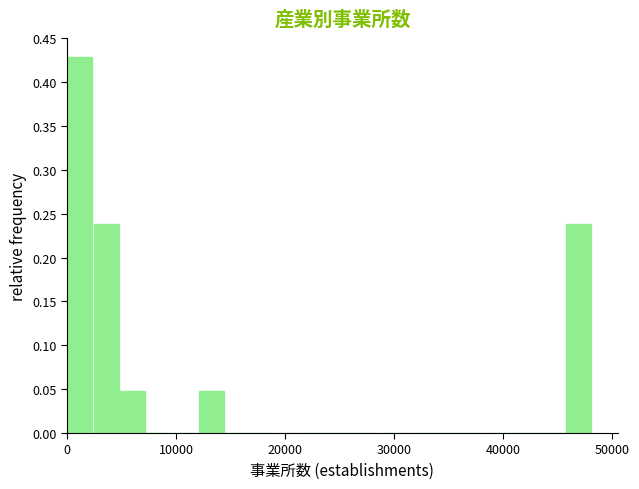

Around what value on the x-axis is the tallest bar? Give the approximate position of its centre, as read against the axis.

1000